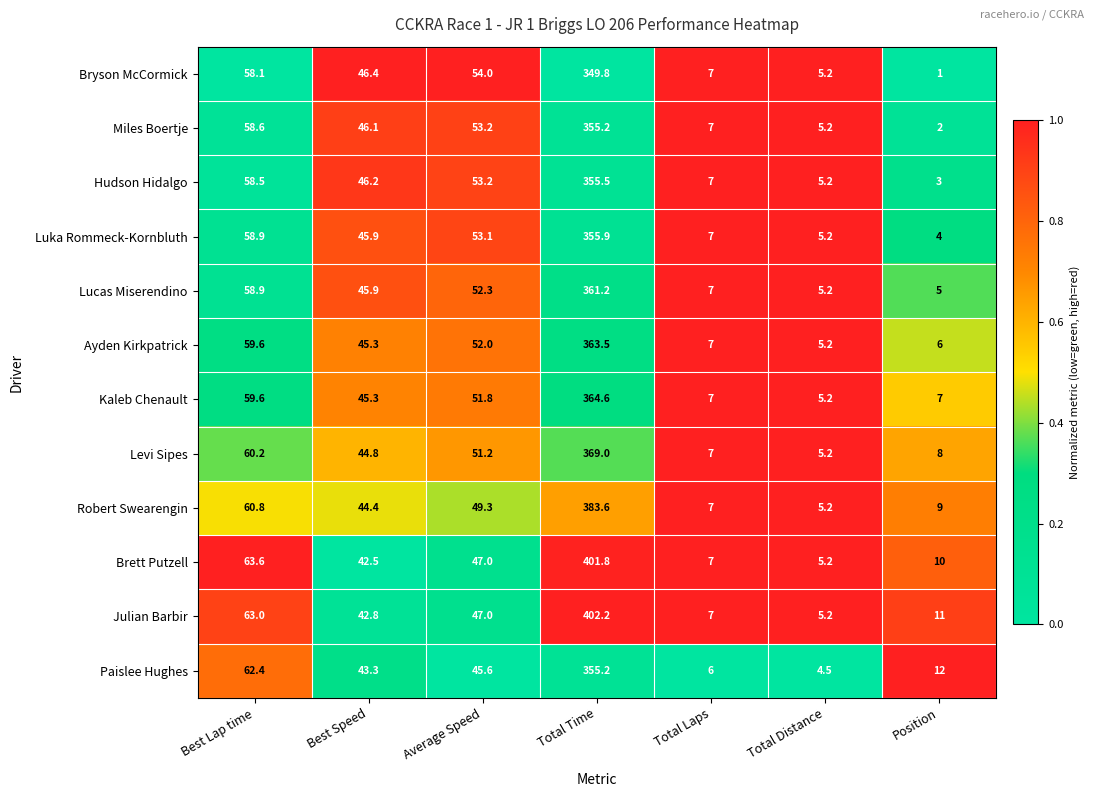

What is the minimum value for Ayden Kirkpatrick?

5.2